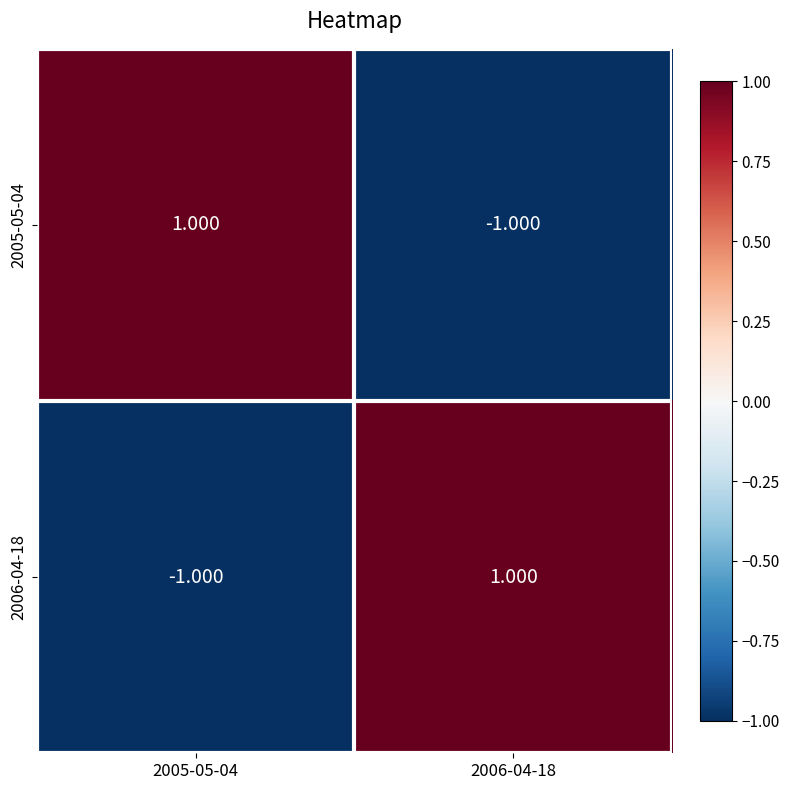

Which category has the lowest value across all series?

2006-04-18